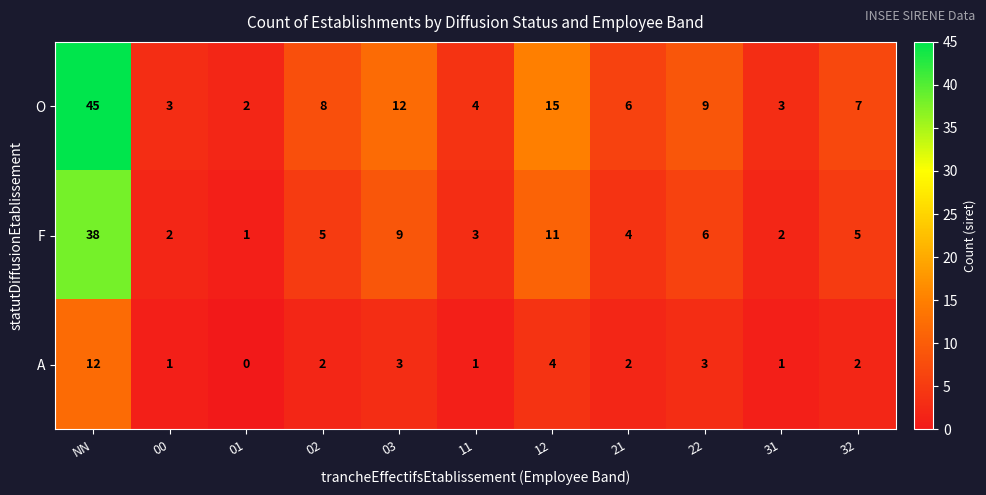

What is the difference between the highest and lowest values at 00?

2